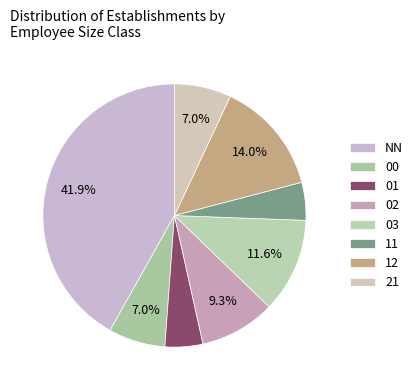

Is it true that 12 is 14% of the pie?

True